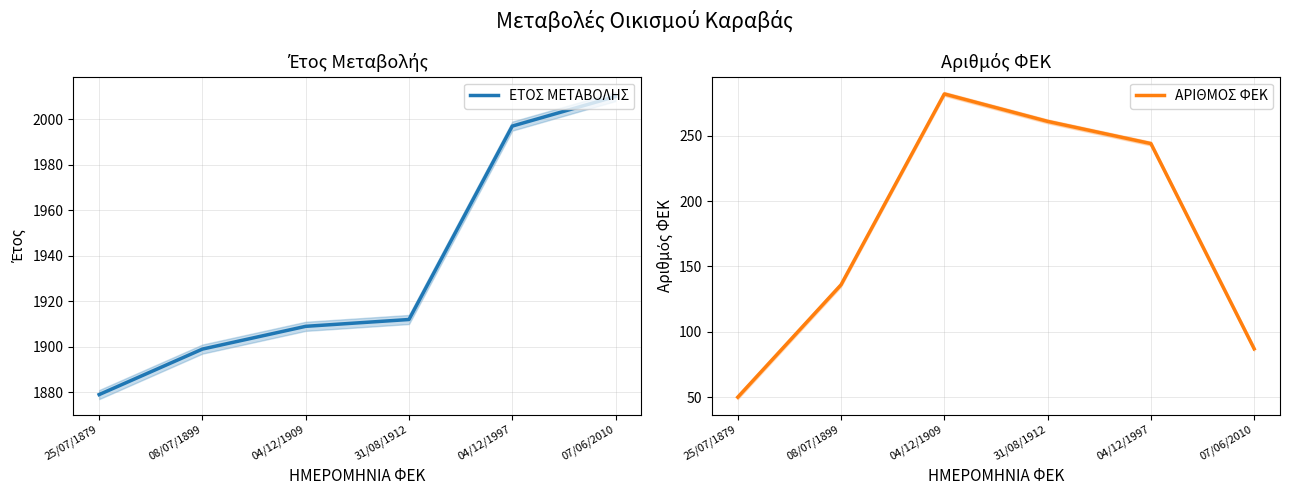

What is the difference between the highest and lowest values at 04/12/1997?

1753